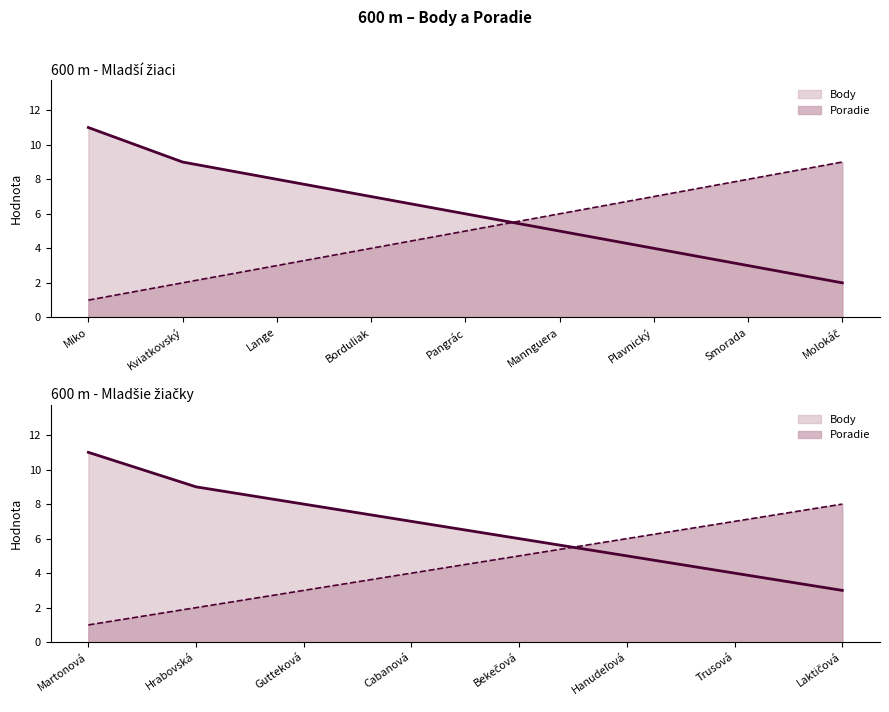

At which label does Body first exceed 6?

Miko